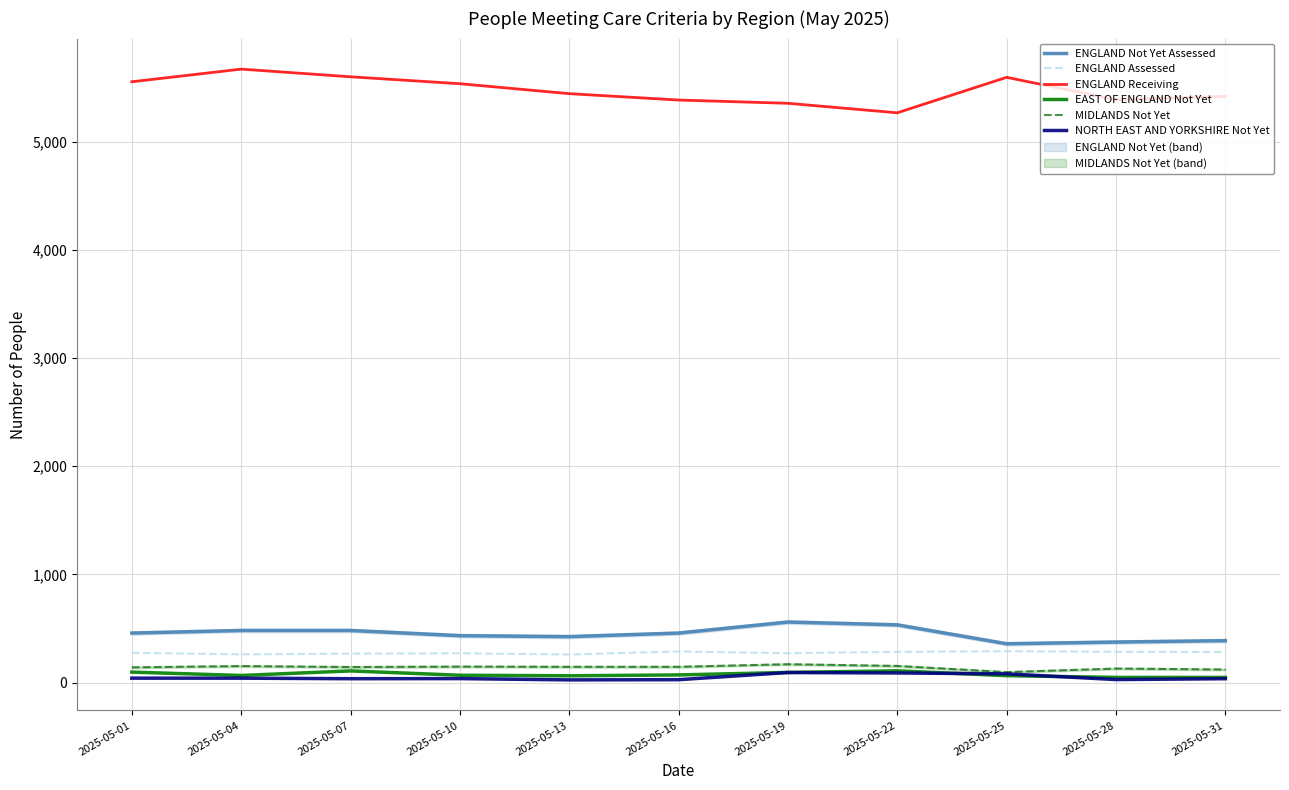

What is the difference between the highest and lowest values at 2025-05-31?

5384